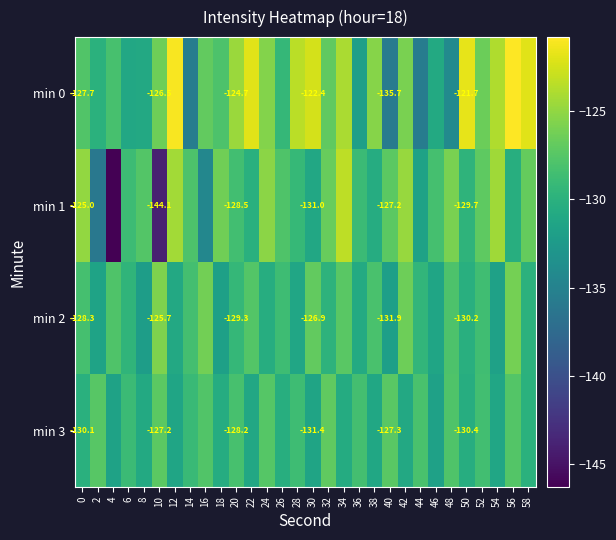

Which series has the largest range (max minus min)?

min 1